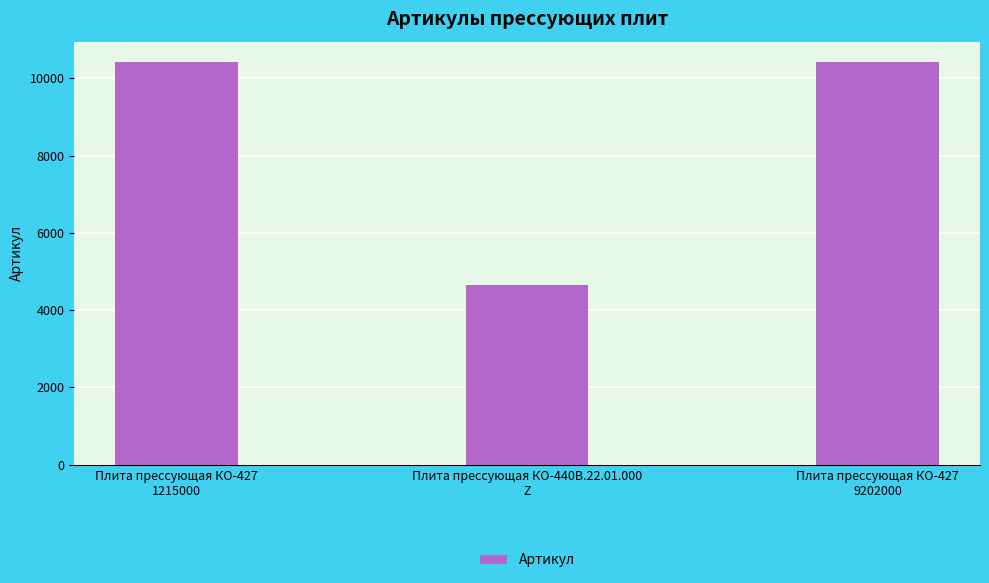

What is the difference between the maximum and minimum values?

5787